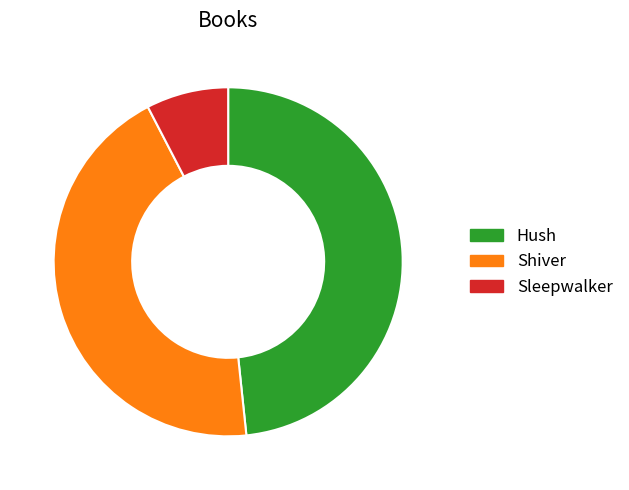

Is Shiver the majority of the pie?

No